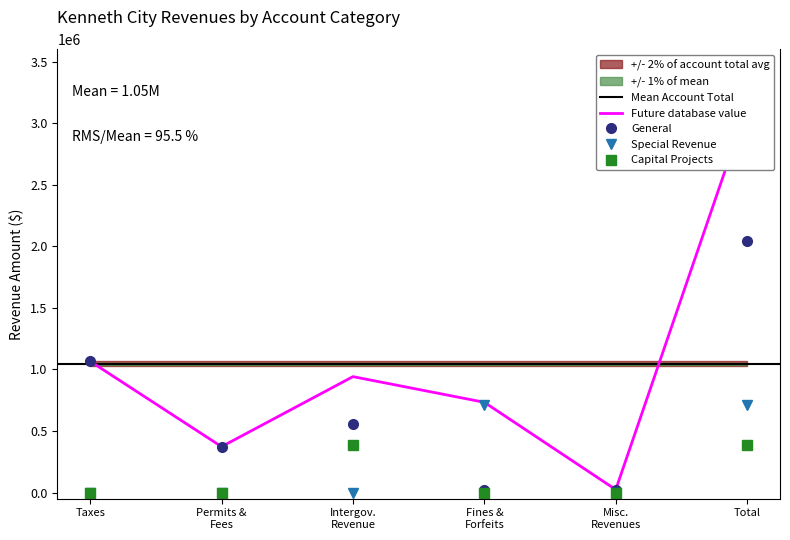

True or false: Special Revenue has more than 0 points higher than both neighbors.

True